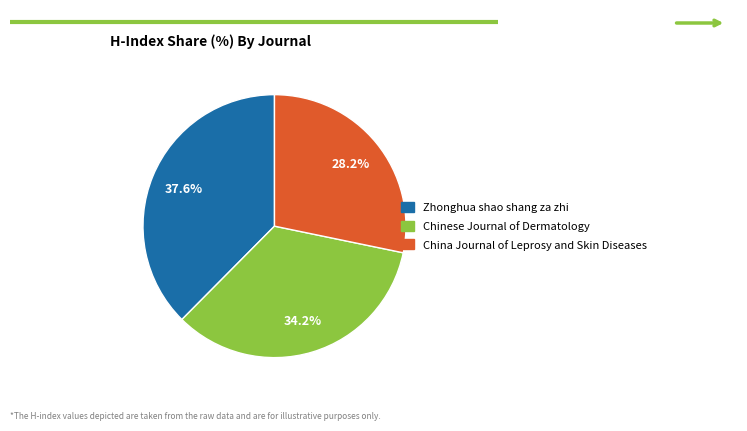

Does China Journal of Leprosy and Skin Diseases represent more than half of the total?

No